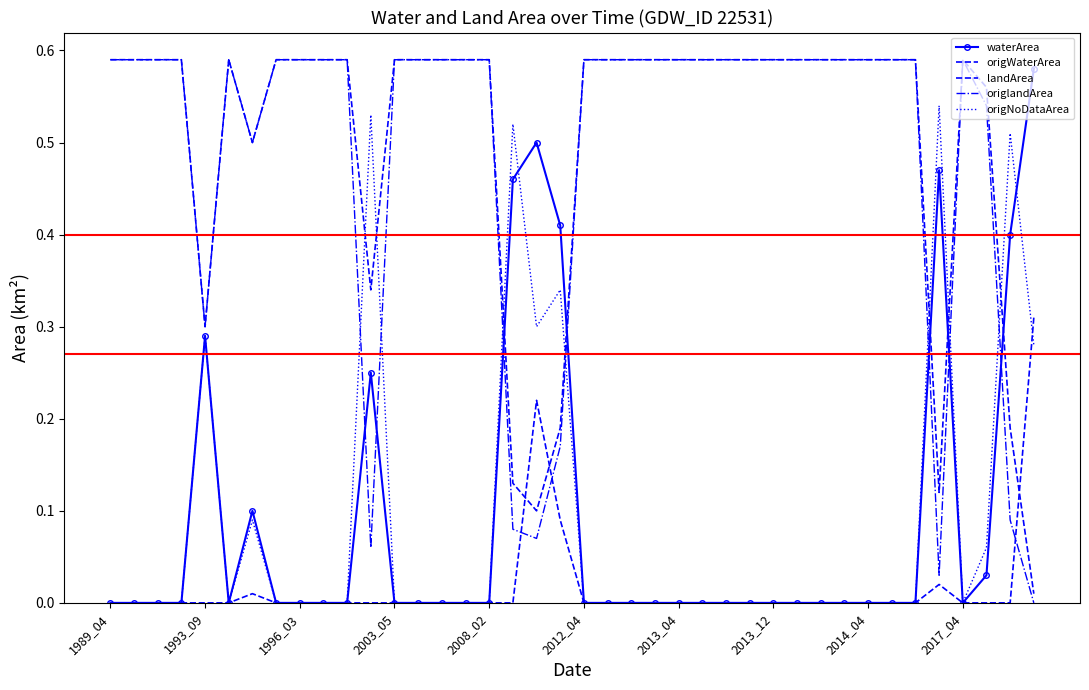

At which label does origlandArea reach its peak?

1989_04